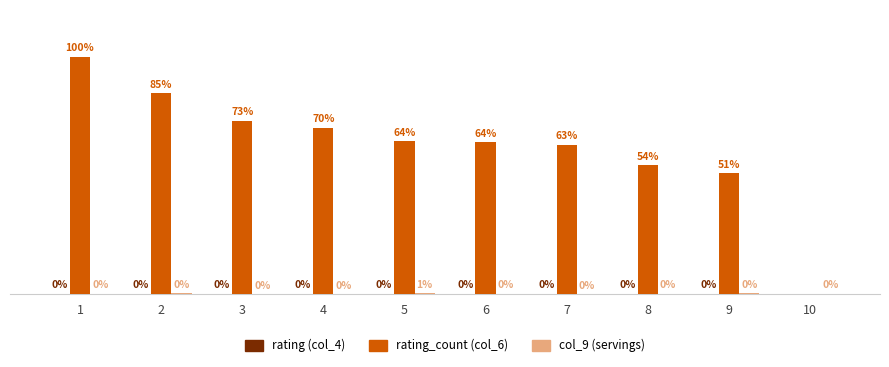

What is the difference between the maximum and minimum values in the rating_count (col_6) series?

1504.0